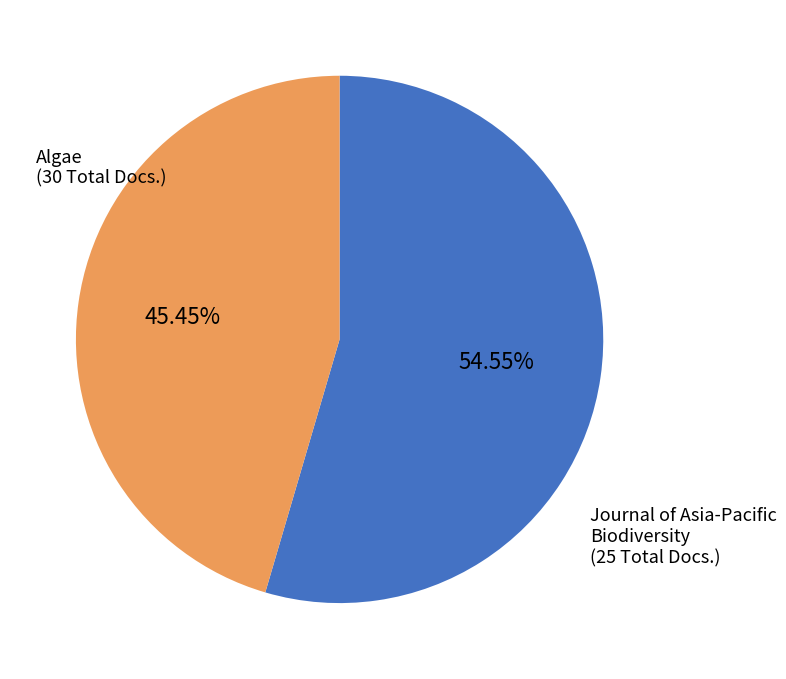

Does any single category account for the majority?

Yes